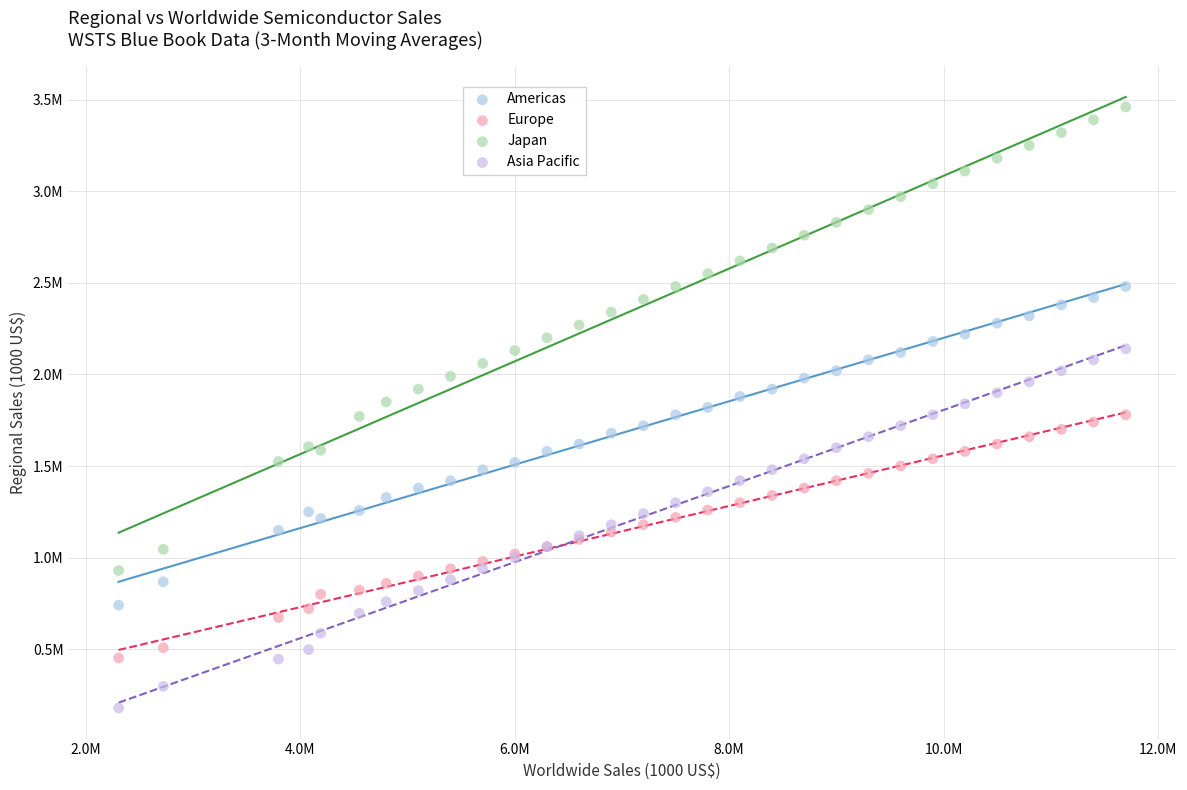

What are all the series names shown in the legend?

Americas, Europe, Japan, Asia Pacific